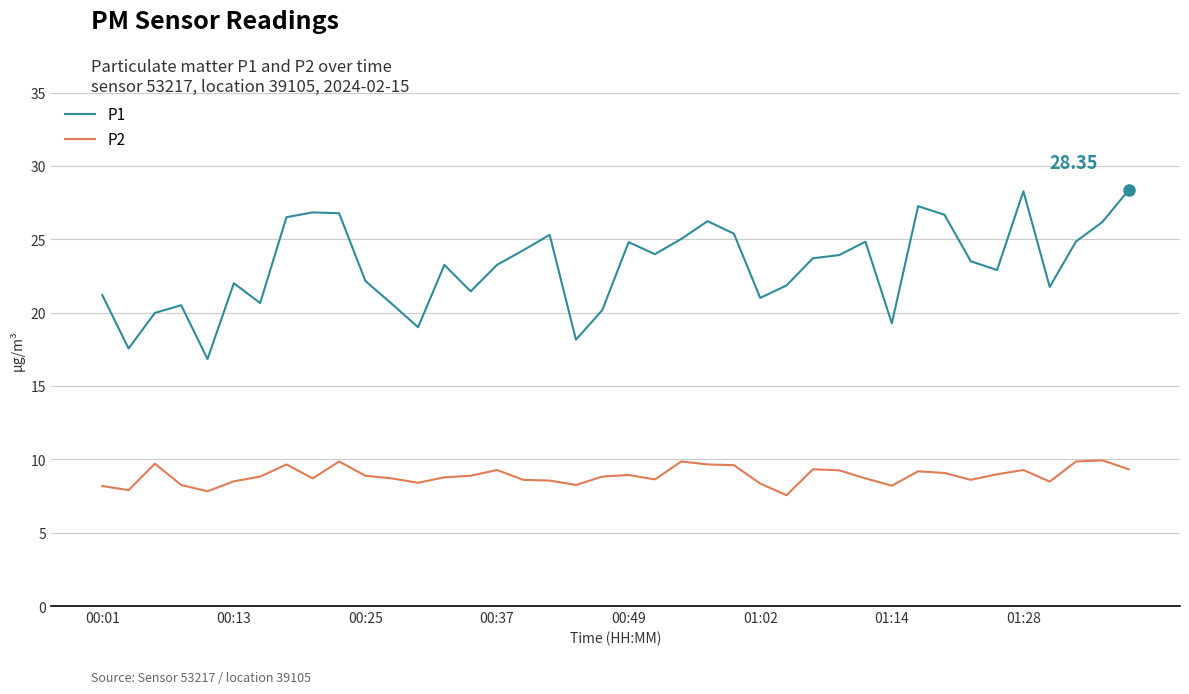

What is the maximum value shown in the chart?

28.4